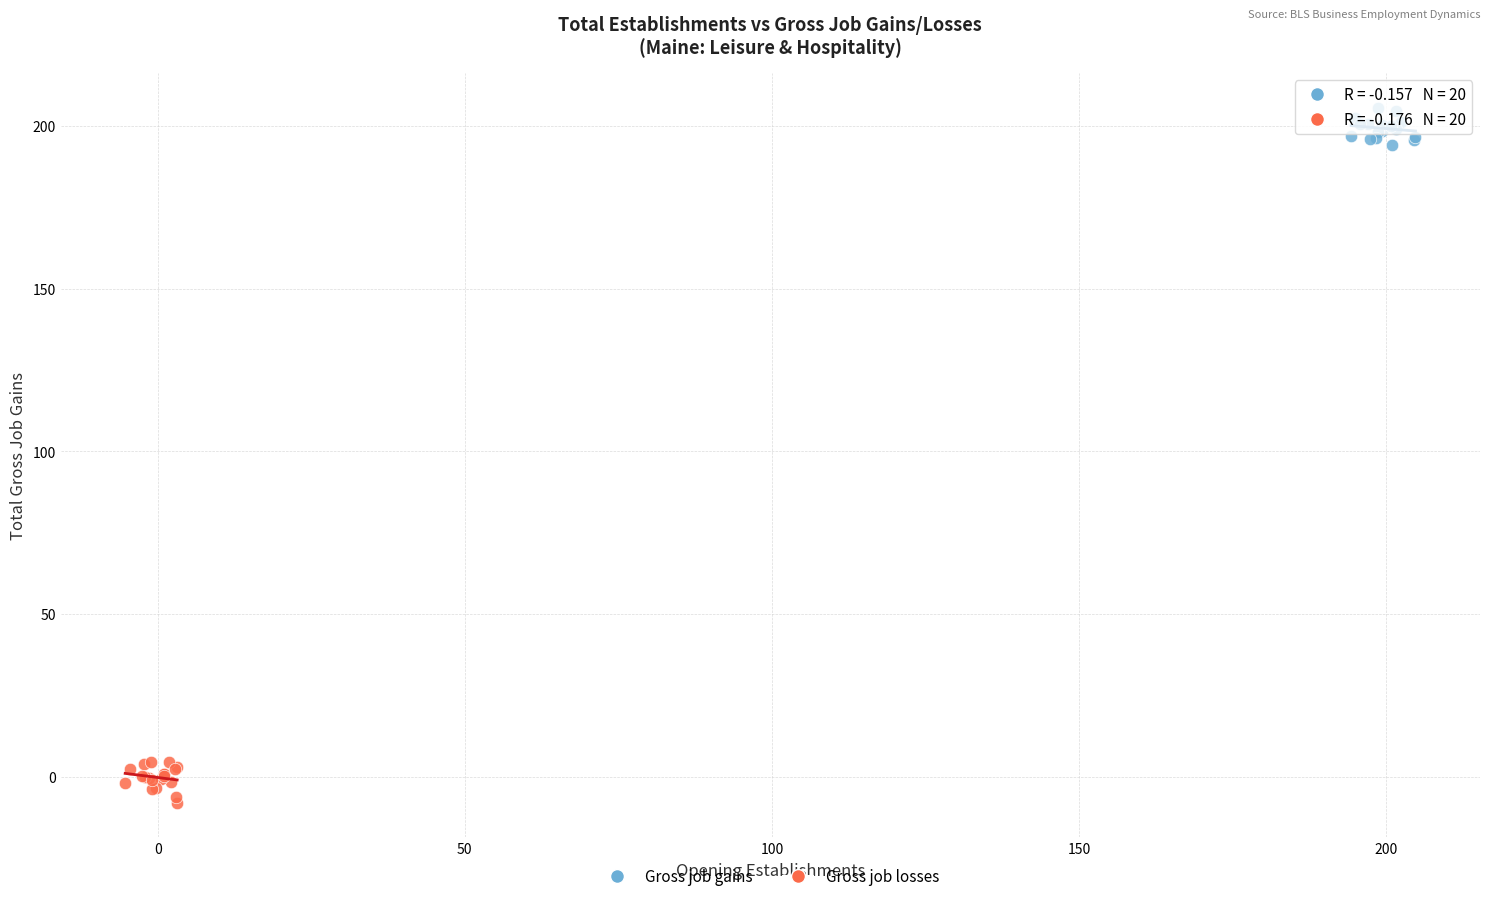

Which series reaches the maximum Y coordinate?

Gross job gains